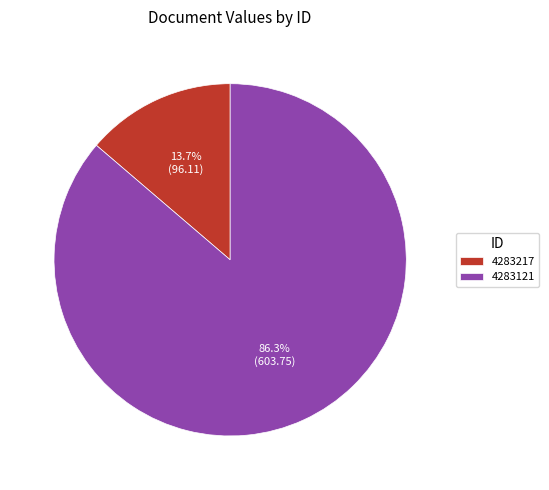

Is there any slice that represents more than half of the pie?

Yes